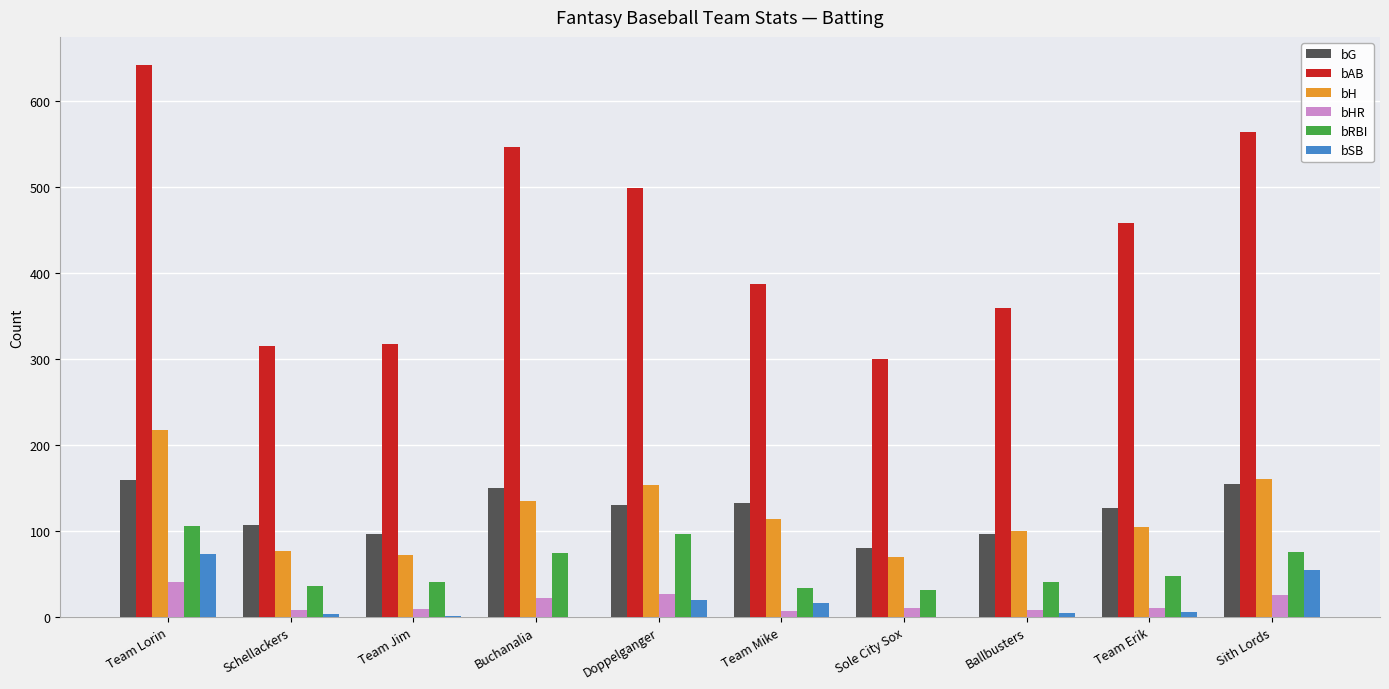

Which series changed the most between Team Lorin and Schellackers?

bAB